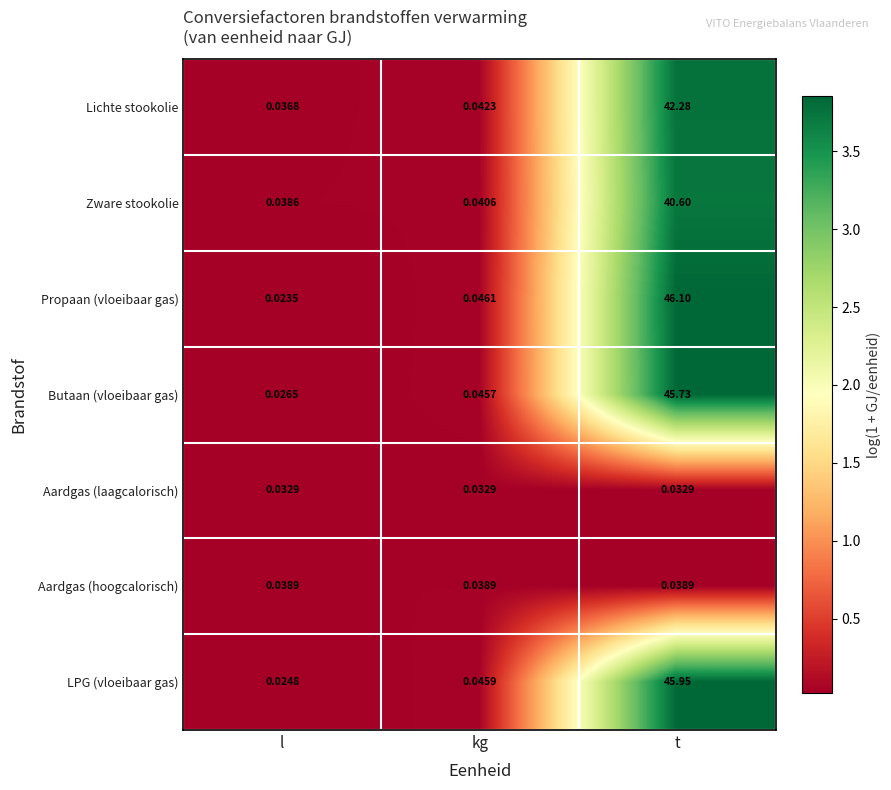

Rank the categories by Zware stookolie value from lowest to highest.

l, kg, t